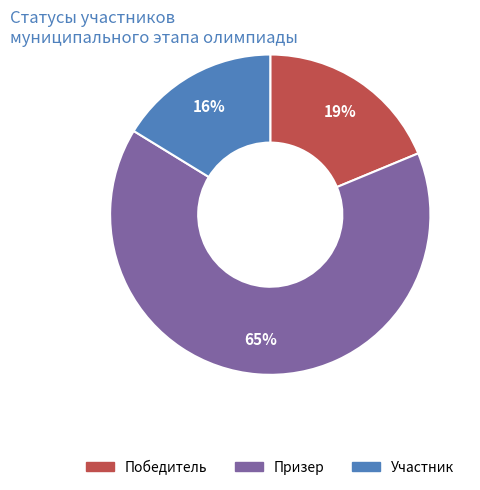

Is Участник the majority of the pie?

No